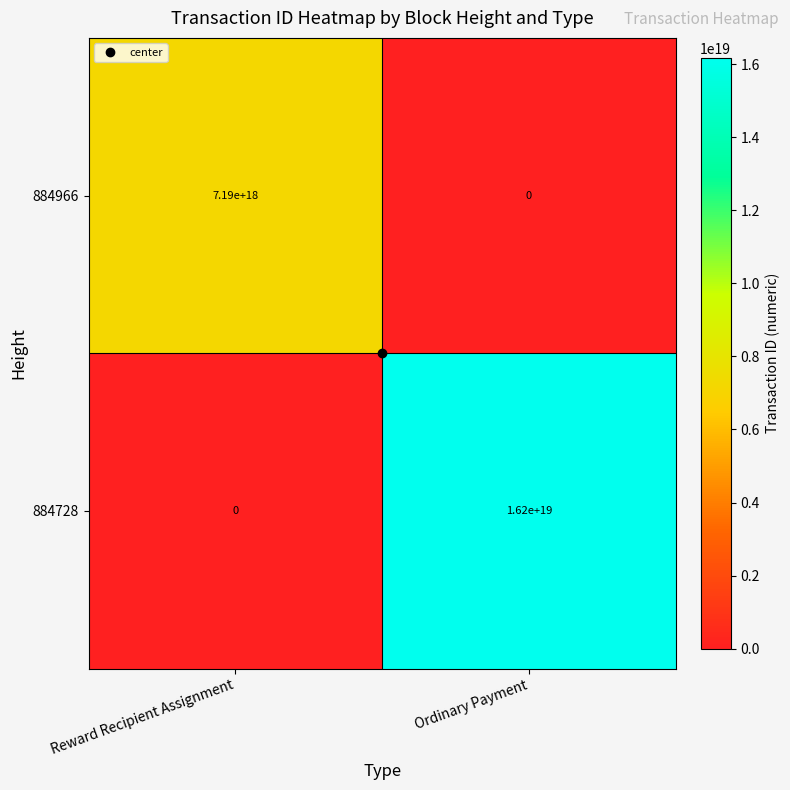

At Reward Recipient Assignment, list the series in order from largest to smallest.

884966, 884728